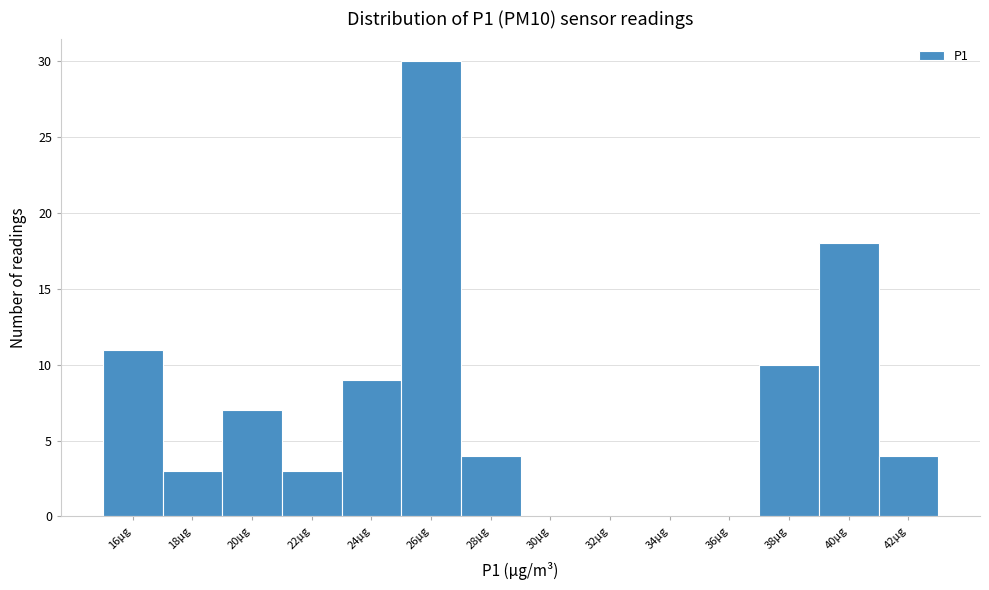

Reading right to left, extract all data points from this chart.

42µg=4	40µg=18	38µg=10	36µg=0	34µg=0	32µg=0	30µg=0	28µg=4	26µg=30	24µg=9	22µg=3	20µg=7	18µg=3	16µg=11